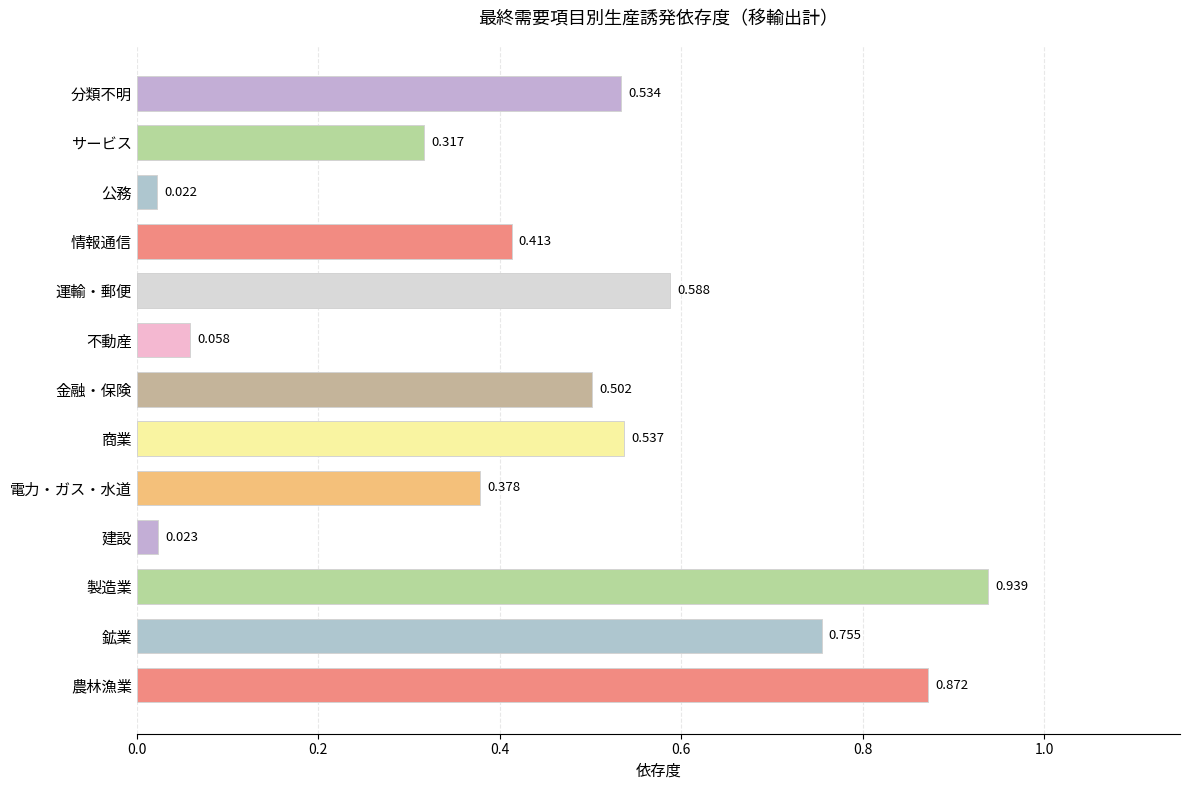

List the labels in order of value, largest first.

製造業, 農林漁業, 鉱業, 運輸・郵便, 商業, 分類不明, 金融・保険, 情報通信, 電力・ガス・水道, サービス, 不動産, 建設, 公務